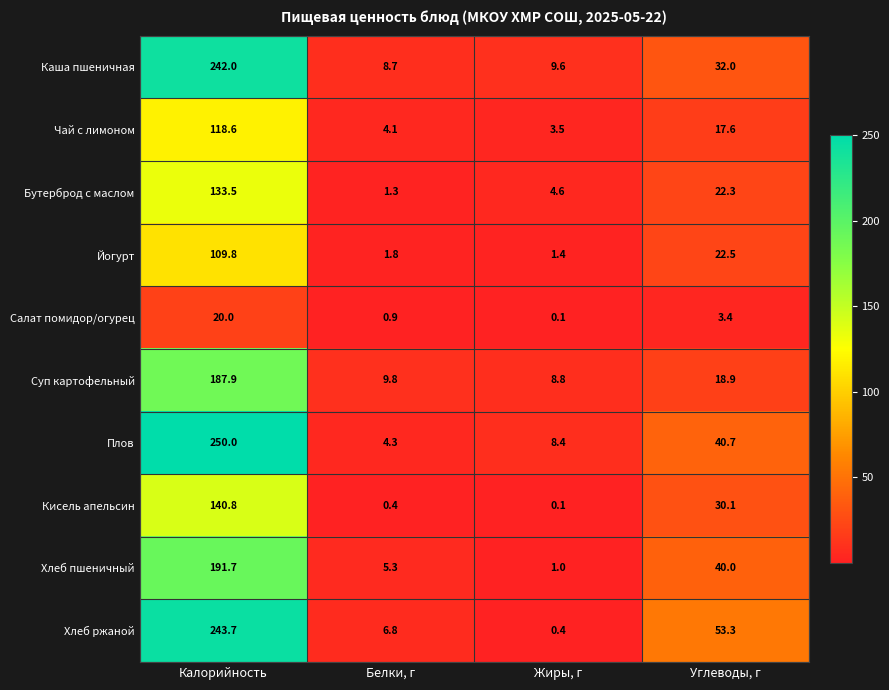

What is the spread (max minus min) of values at Жиры, г?

9.5